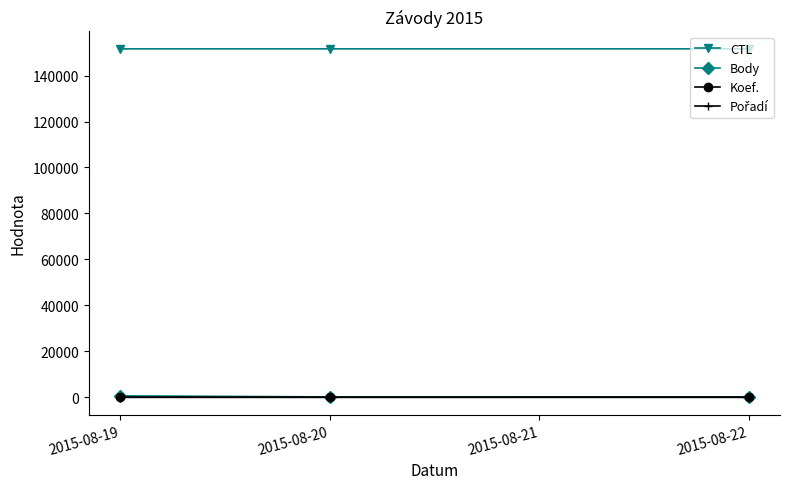

What is the greatest value displayed?

151619